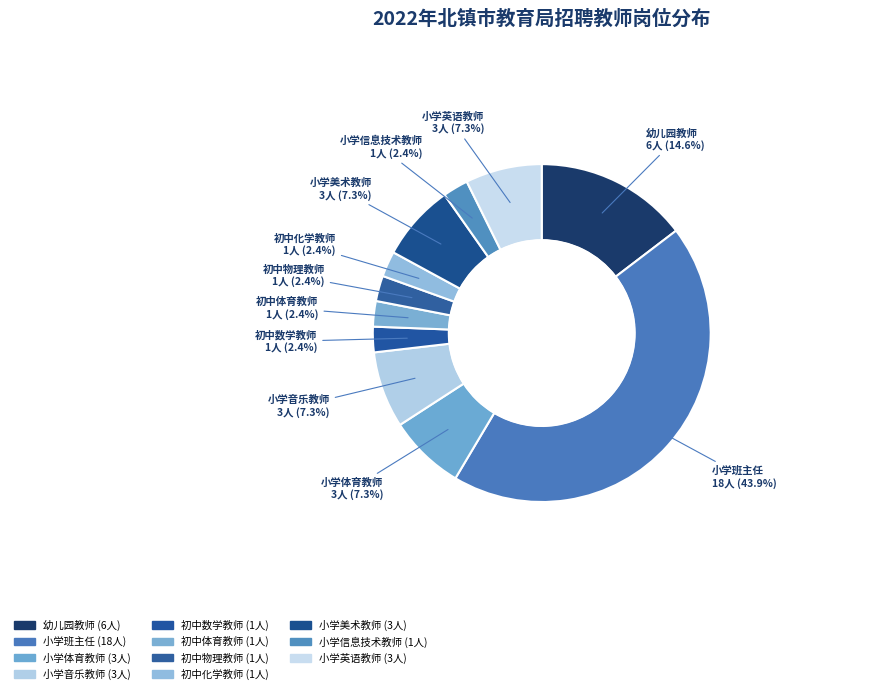

How many slices are in this pie chart?

11